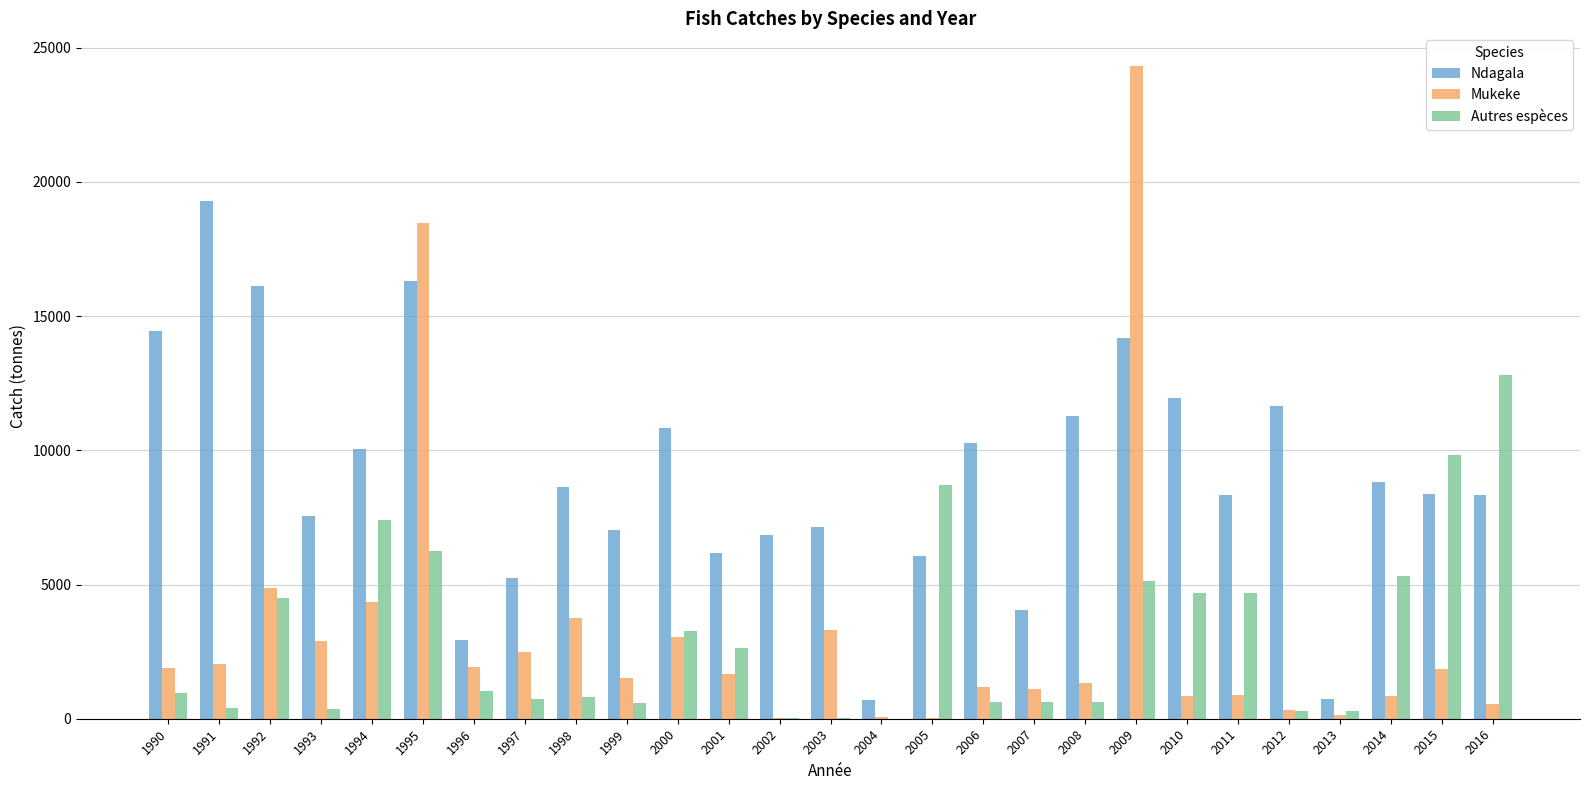

Between 1999 and 2011, which series saw the biggest shift?

Autres espèces